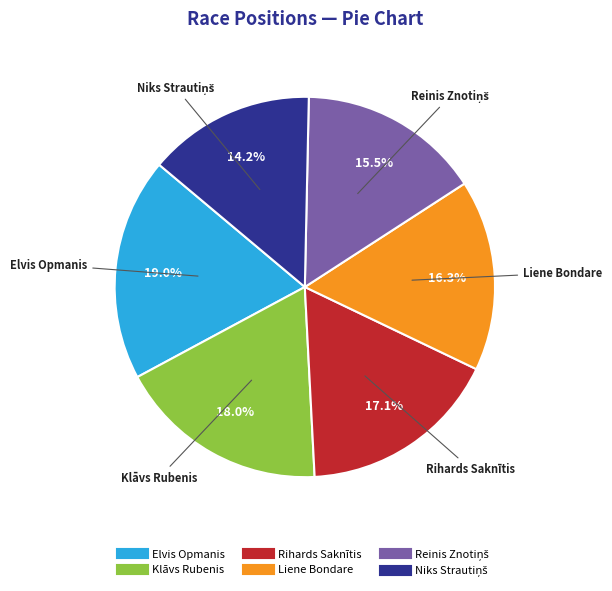

Which slice is the largest?

Elvis Opmanis